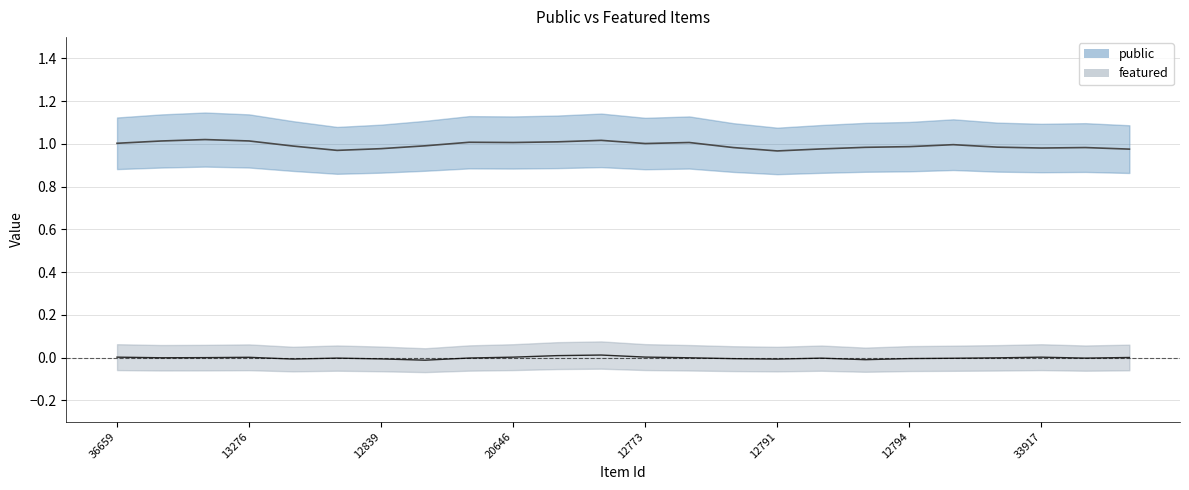

Between 12844 and 12794, which is larger?

12844